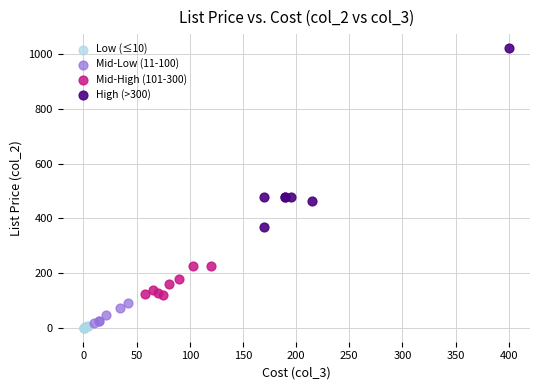

Which series reaches the maximum Y coordinate?

High (>300)